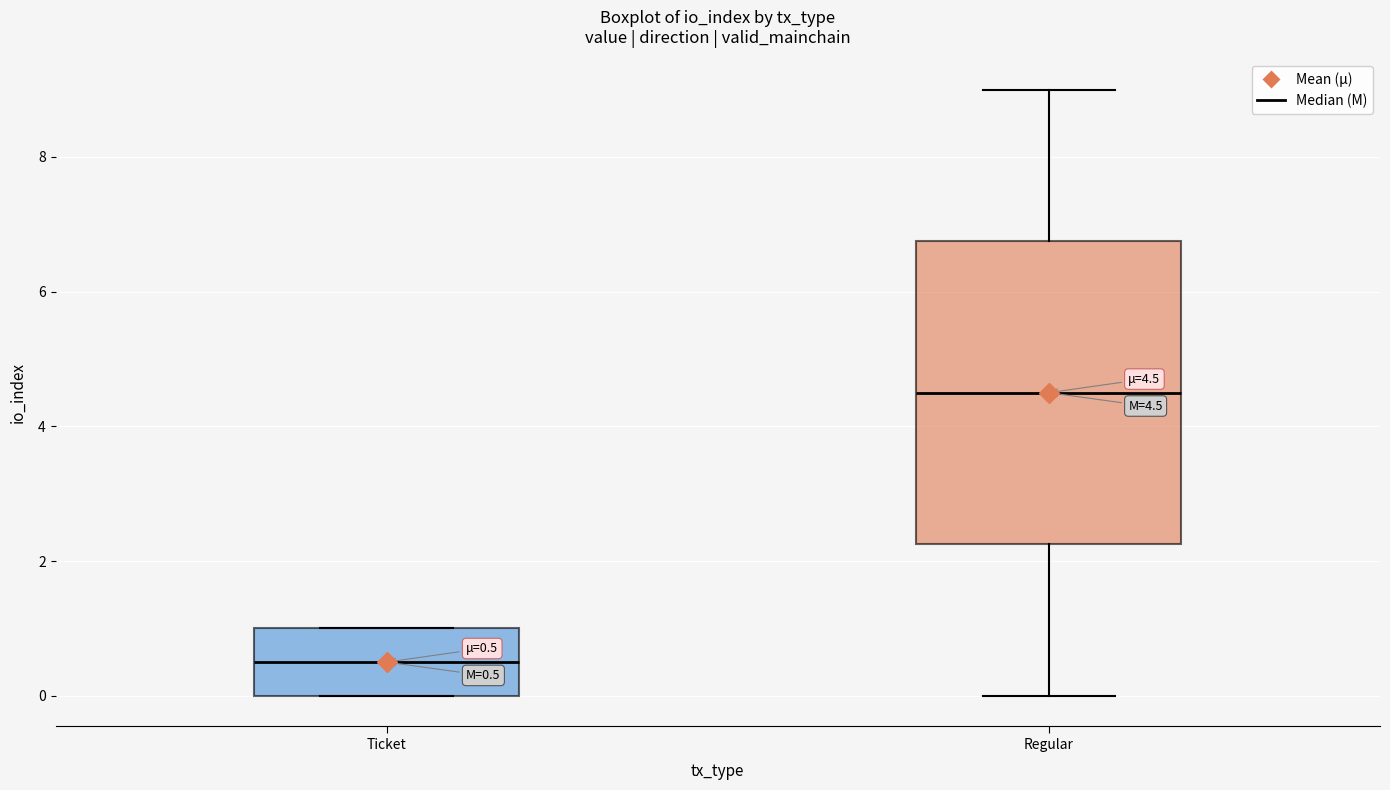

Which box has the lowest median line?

Ticket